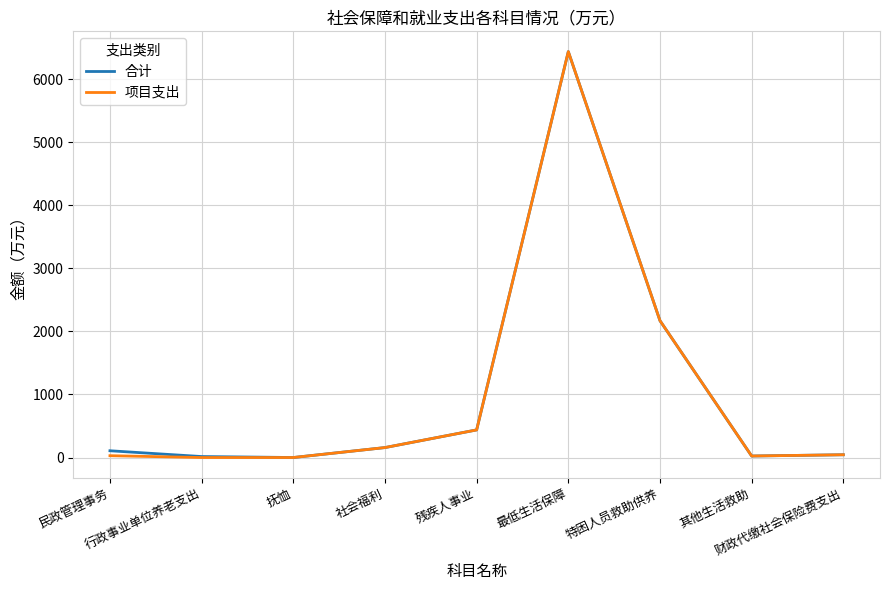

How many categories are shown in the chart?

9